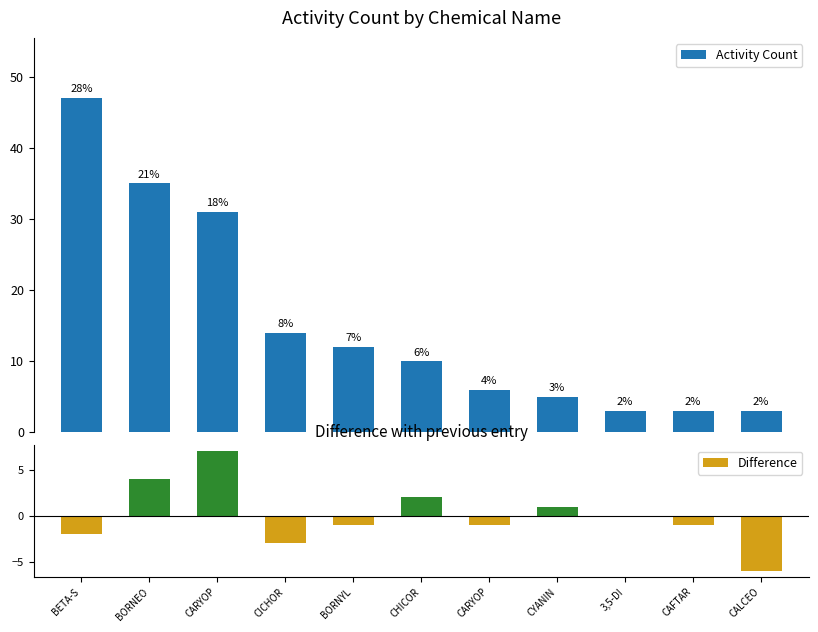

At which label is Activity Count closest to 25?

CARYOP